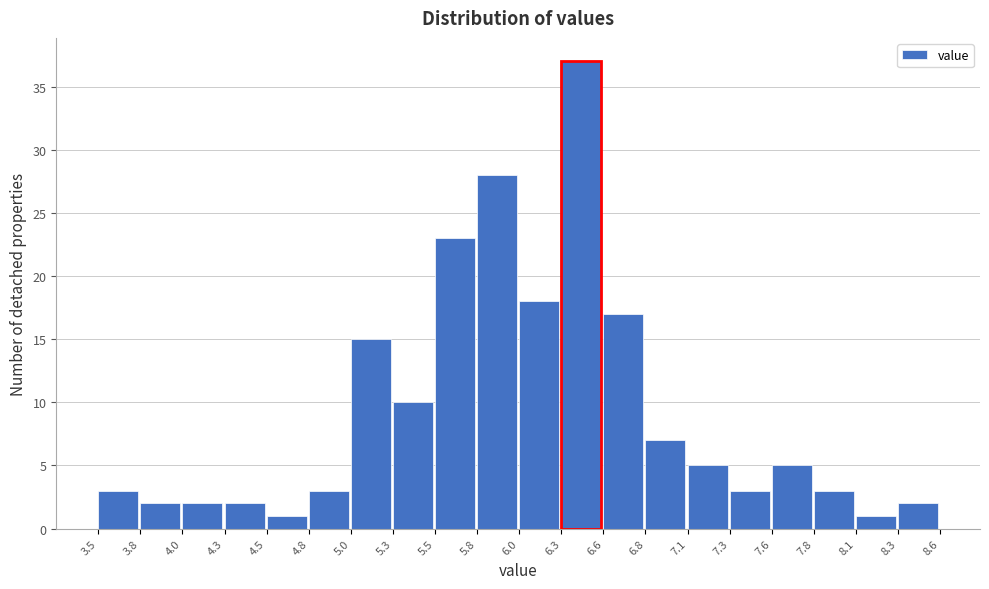

What is the height of the bar covering 5.8 to 6.0 on the x-axis? The values are not printed on the chart, so give them approximately, as read against the axis.

28